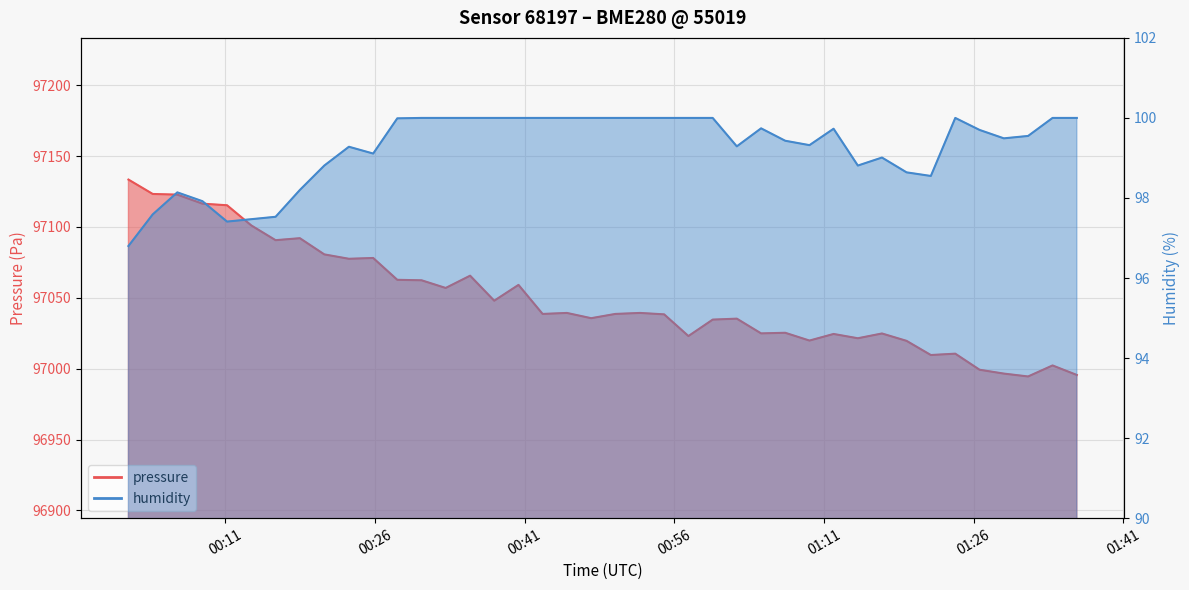

Reading left to right, what are all the values shown in this chart?

pressure: 2023-01-26T00:01:17=97133.5	2023-01-26T00:03:43=97123.3	2023-01-26T00:06:11=97122.8	2023-01-26T00:08:42=97116.5	2023-01-26T00:11:10=97115.3	2023-01-26T00:13:36=97101.1	2023-01-26T00:16:02=97090.7	2023-01-26T00:18:28=97092.1	2023-01-26T00:20:55=97080.7	2023-01-26T00:23:23=97077.6	2023-01-26T00:25:49=97078.1	2023-01-26T00:28:14=97062.7	2023-01-26T00:30:40=97062.4	2023-01-26T00:33:05=97057.0	2023-01-26T00:35:32=97065.6	2023-01-26T00:37:57=97048.0	2023-01-26T00:40:23=97059.1	2023-01-26T00:42:48=97038.6	2023-01-26T00:45:14=97039.3	2023-01-26T00:47:40=97035.6	2023-01-26T00:50:05=97038.6	2023-01-26T00:52:34=97039.3	2023-01-26T00:54:59=97038.3	2023-01-26T00:57:25=97023.0	2023-01-26T00:59:51=97034.6	2023-01-26T01:02:16=97035.3	2023-01-26T01:04:42=97024.9	2023-01-26T01:07:07=97025.3	2023-01-26T01:09:33=97019.8	2023-01-26T01:11:58=97024.5	2023-01-26T01:14:24=97021.5	2023-01-26T01:16:49=97024.8	2023-01-26T01:19:17=97019.6	2023-01-26T01:21:43=97009.6	2023-01-26T01:24:10=97010.6	2023-01-26T01:26:36=96999.2	2023-01-26T01:29:02=96996.5	2023-01-26T01:31:28=96994.5	2023-01-26T01:33:55=97002.3	2023-01-26T01:36:21=96995.6
humidity: 2023-01-26T00:01:17=96.8	2023-01-26T00:03:43=97.6	2023-01-26T00:06:11=98.1	2023-01-26T00:08:42=97.9	2023-01-26T00:11:10=97.4	2023-01-26T00:13:36=97.5	2023-01-26T00:16:02=97.5	2023-01-26T00:18:28=98.2	2023-01-26T00:20:55=98.8	2023-01-26T00:23:23=99.3	2023-01-26T00:25:49=99.1	2023-01-26T00:28:14=100.0	2023-01-26T00:30:40=100.0	2023-01-26T00:33:05=100.0	2023-01-26T00:35:32=100.0	2023-01-26T00:37:57=100.0	2023-01-26T00:40:23=100.0	2023-01-26T00:42:48=100.0	2023-01-26T00:45:14=100.0	2023-01-26T00:47:40=100.0	2023-01-26T00:50:05=100.0	2023-01-26T00:52:34=100.0	2023-01-26T00:54:59=100.0	2023-01-26T00:57:25=100.0	2023-01-26T00:59:51=100.0	2023-01-26T01:02:16=99.3	2023-01-26T01:04:42=99.7	2023-01-26T01:07:07=99.4	2023-01-26T01:09:33=99.3	2023-01-26T01:11:58=99.7	2023-01-26T01:14:24=98.8	2023-01-26T01:16:49=99.0	2023-01-26T01:19:17=98.6	2023-01-26T01:21:43=98.5	2023-01-26T01:24:10=100.0	2023-01-26T01:26:36=99.7	2023-01-26T01:29:02=99.5	2023-01-26T01:31:28=99.5	2023-01-26T01:33:55=100.0	2023-01-26T01:36:21=100.0